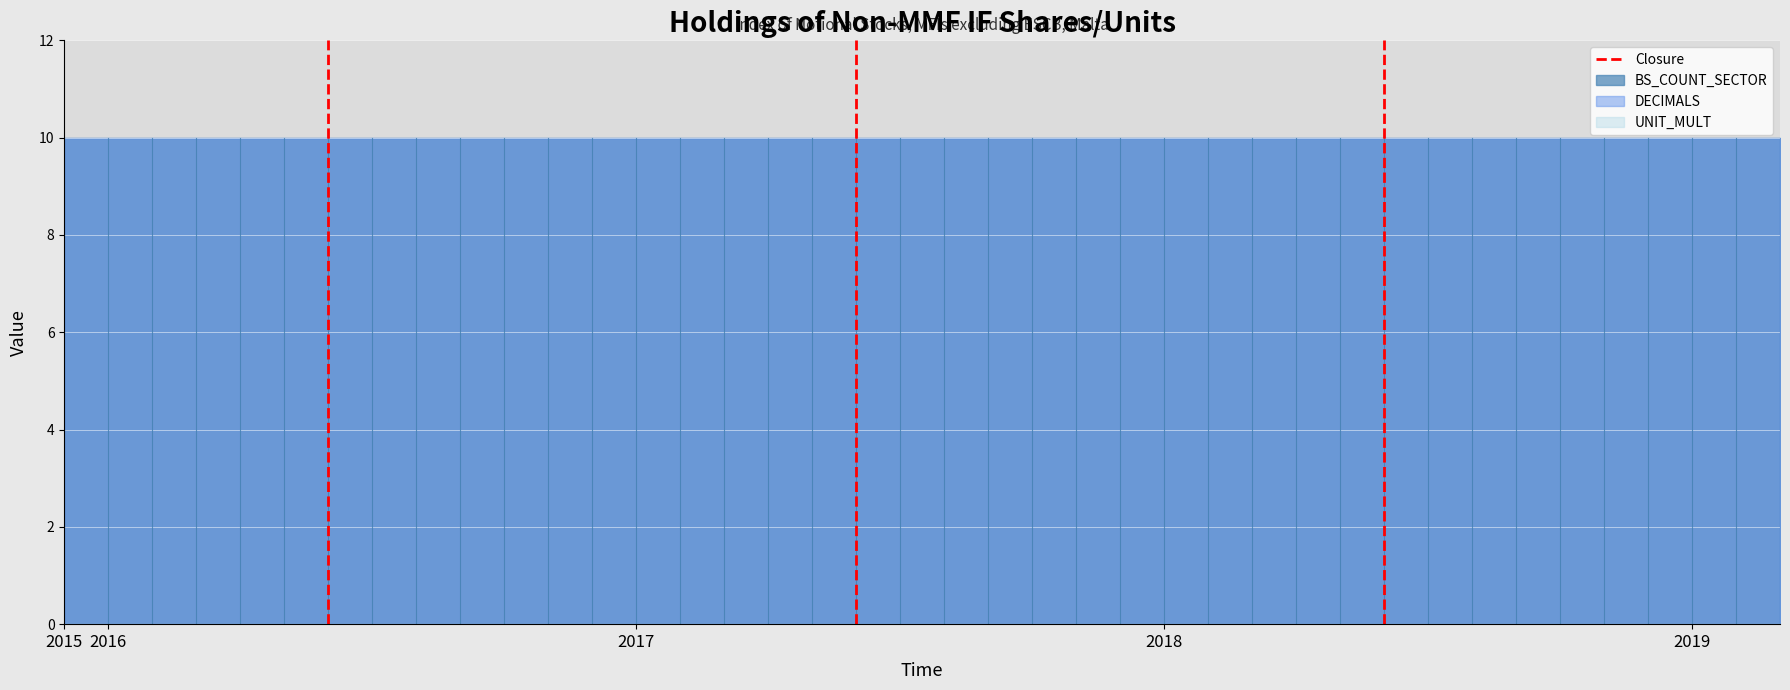

How many values are above zero?

1